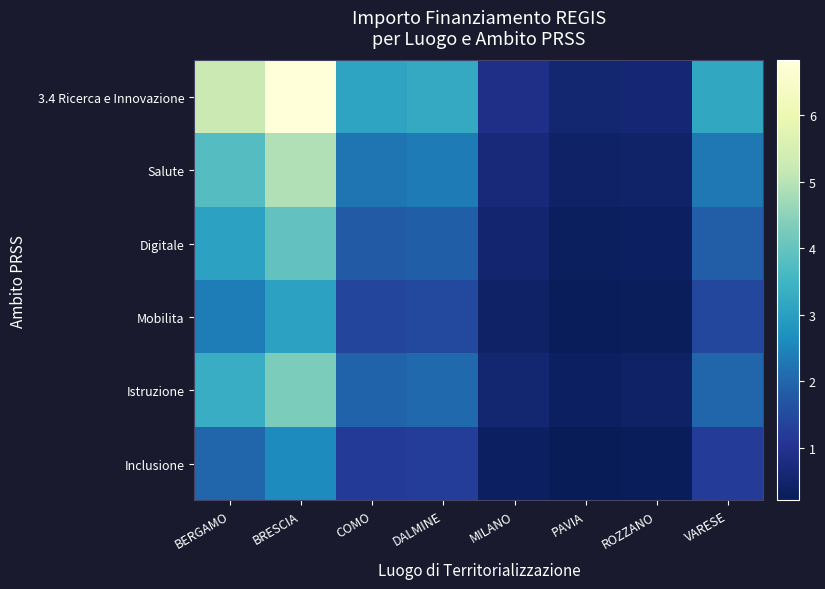

How many series are shown in this chart?

6